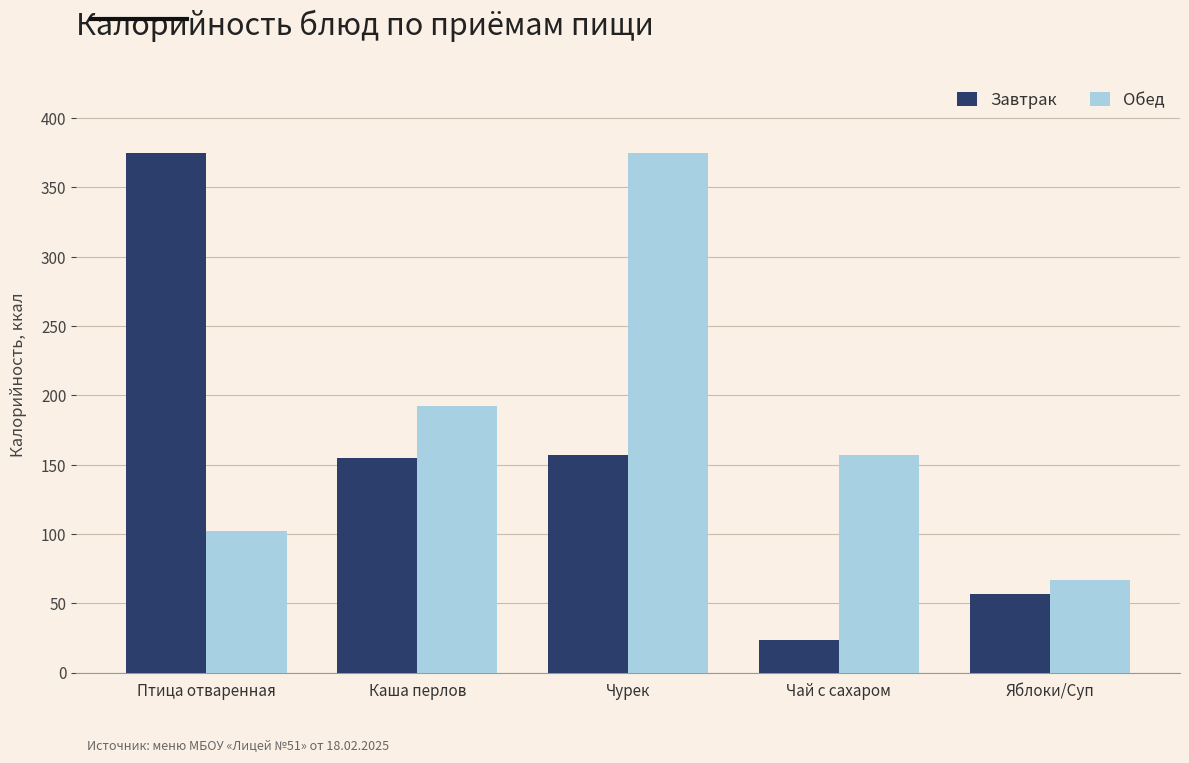

Which category has the lowest value in the Завтрак series?

Чай с сахаром